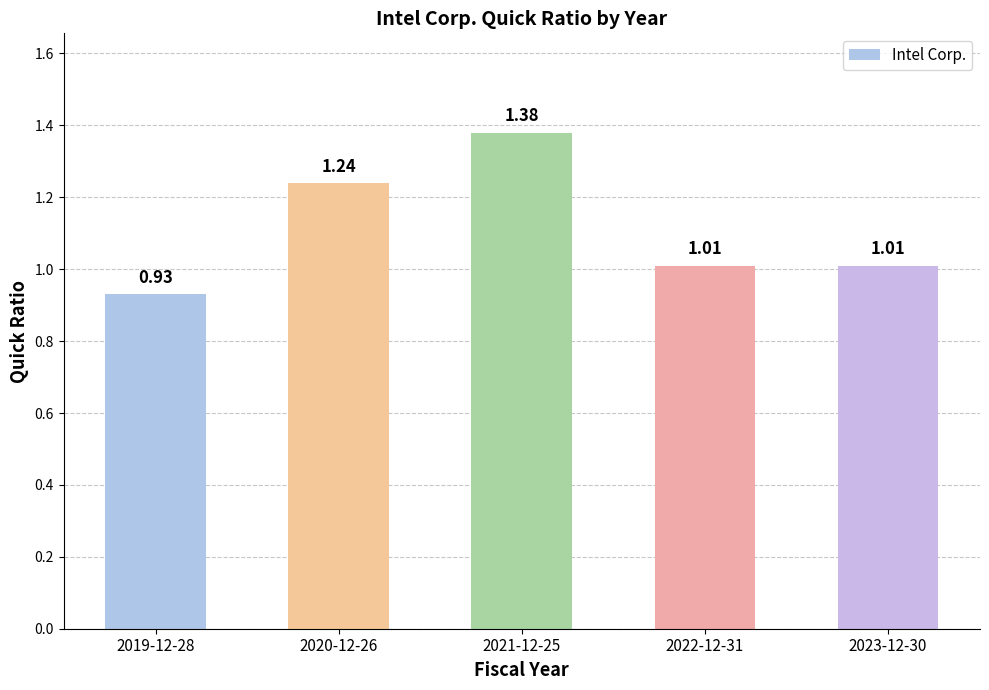

Between 2023-12-30 and 2019-12-28, which is larger?

2023-12-30